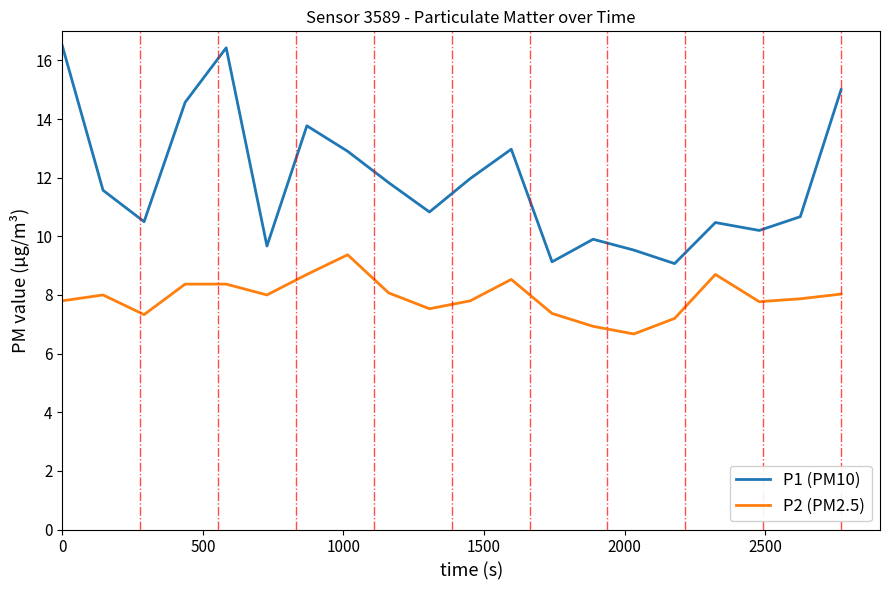

Which series has the largest total across all categories?

P1 (PM10)